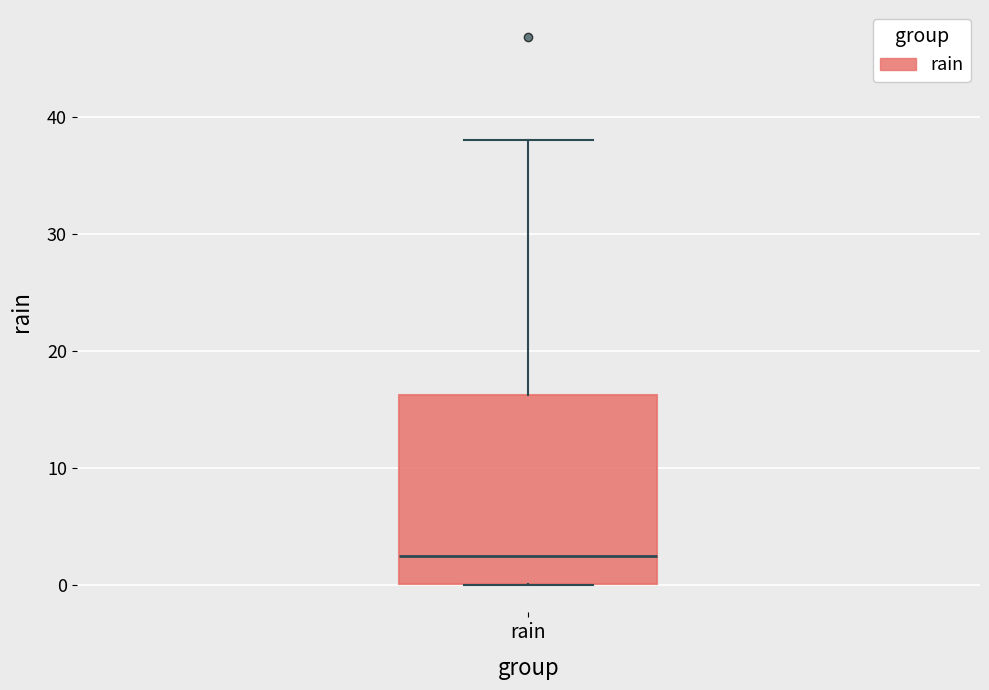

Where does the median line of the box for rain sit on the y-axis? The values are not printed on the chart, so give them approximately, as read against the axis.

3